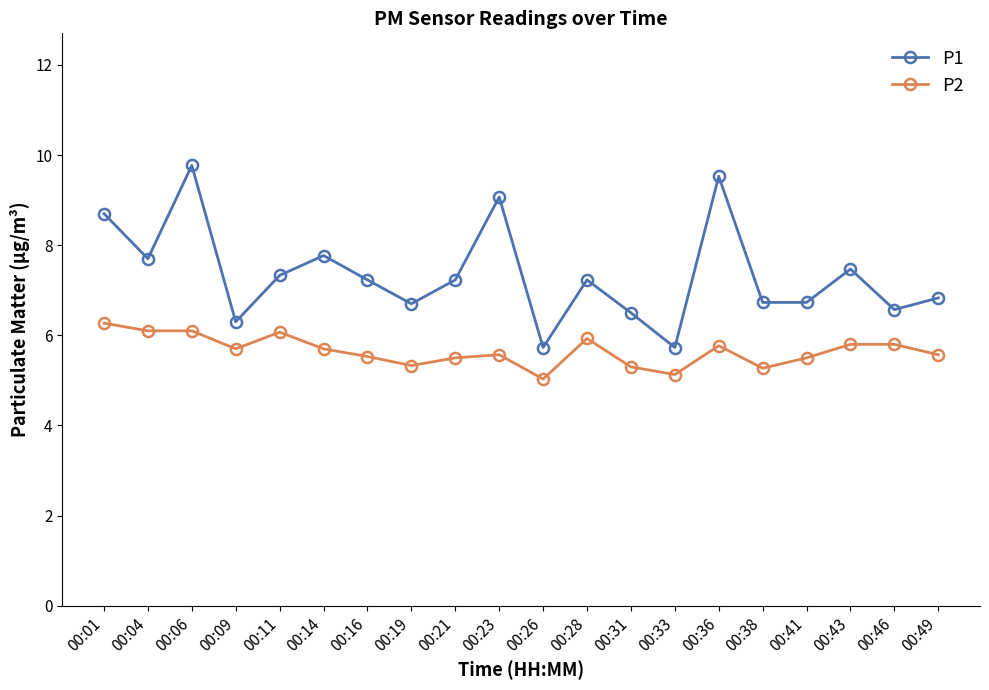

What are all the series names shown in the legend?

P1, P2